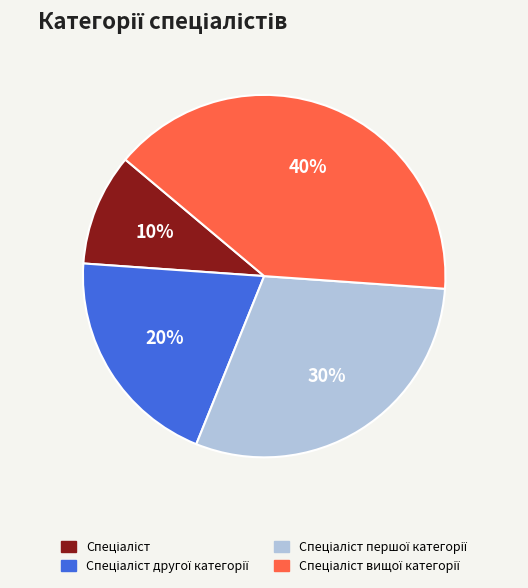

To the nearest percent, what is the average slice percentage?

25%